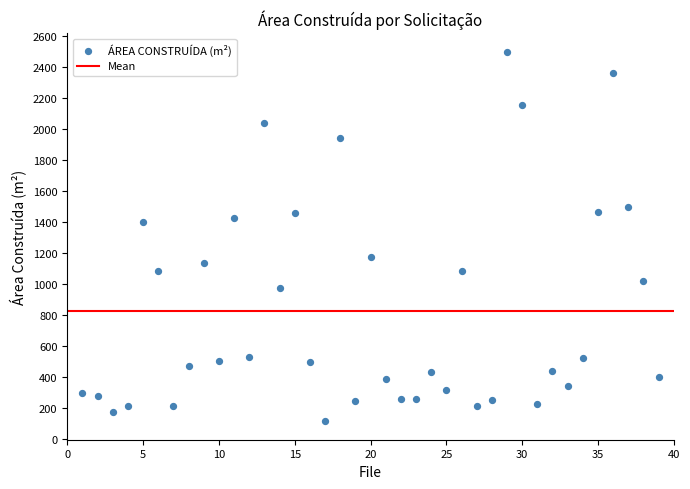

What is the range of Y values (max minus min)?

2384.4